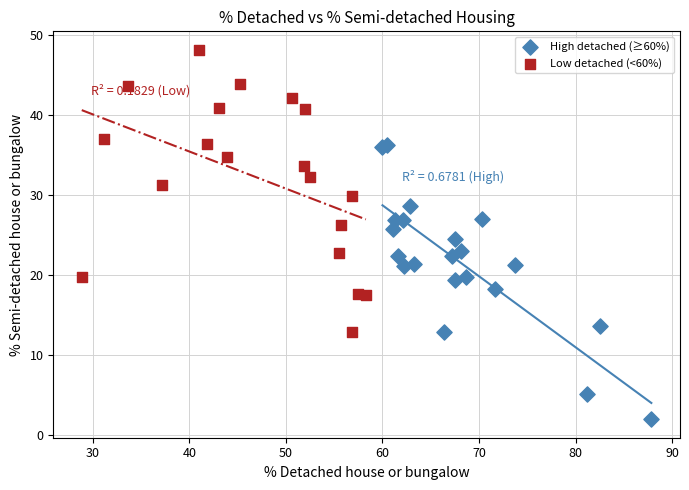

What are all the series names shown in the legend?

High detached (≥60%), Low detached (<60%)